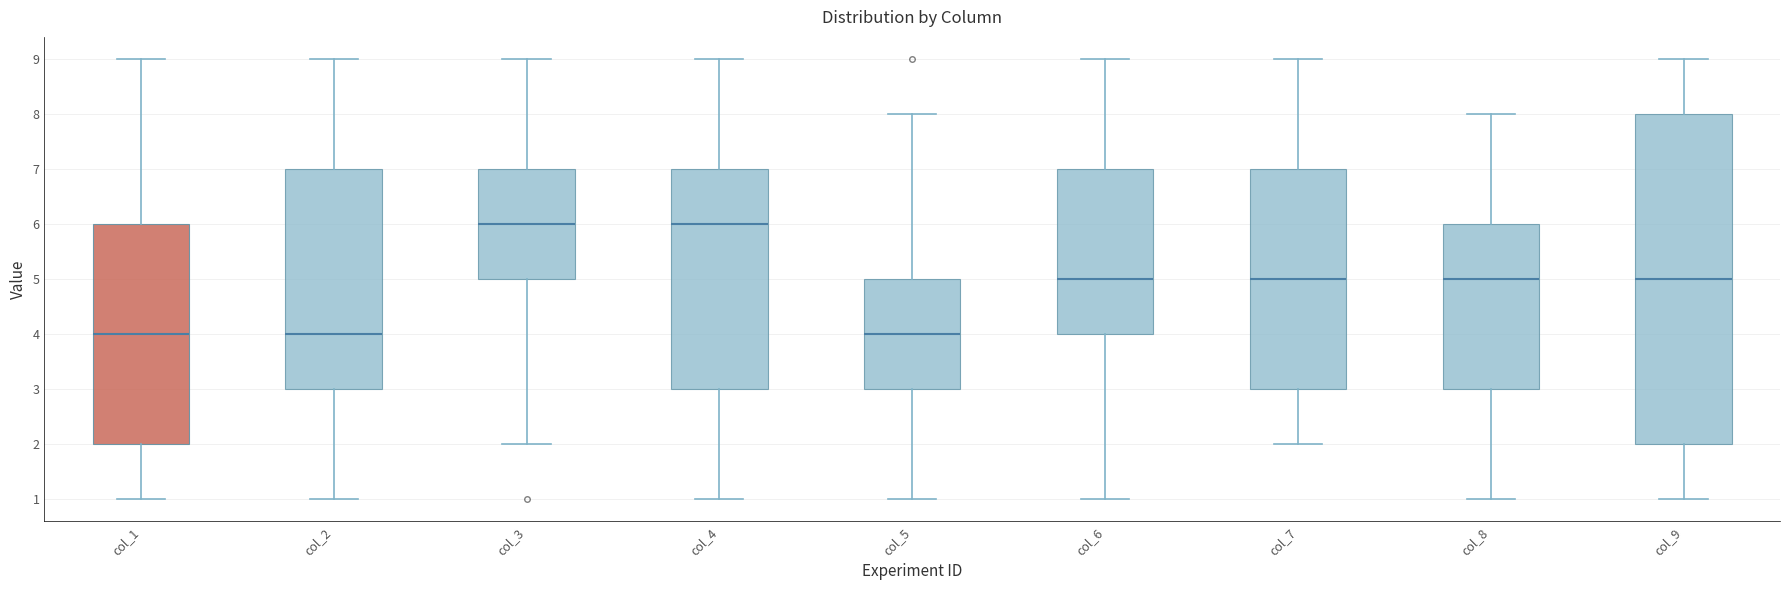

Where does the median line of the box for col_9 sit on the y-axis? The values are not printed on the chart, so give them approximately, as read against the axis.

5